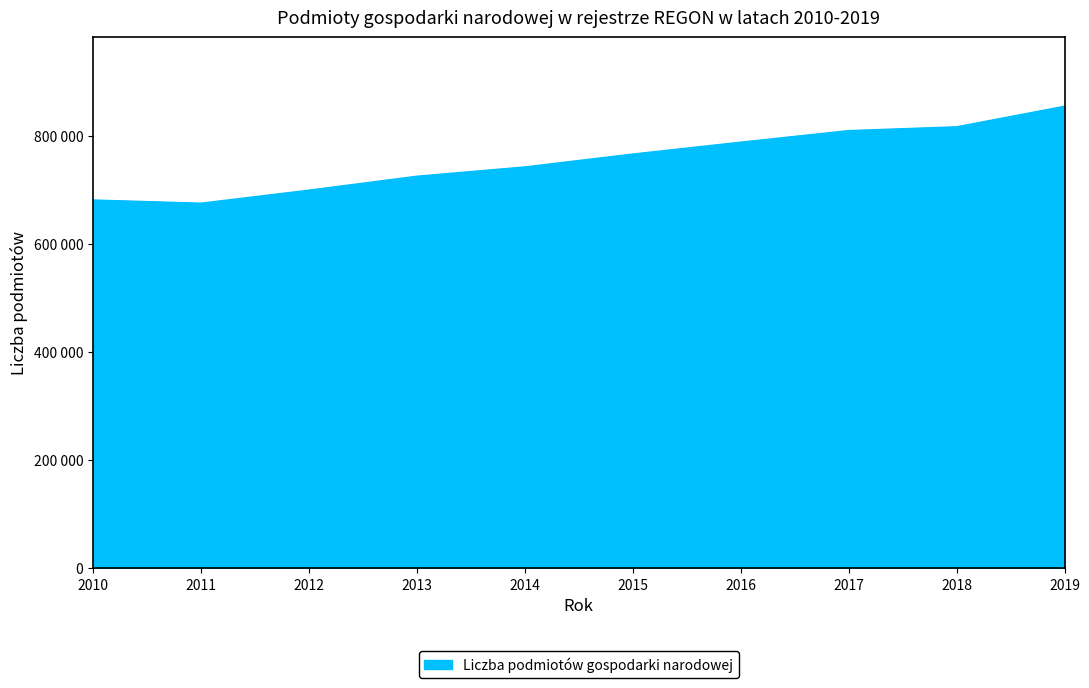

Does the chart have visible grid lines?

No